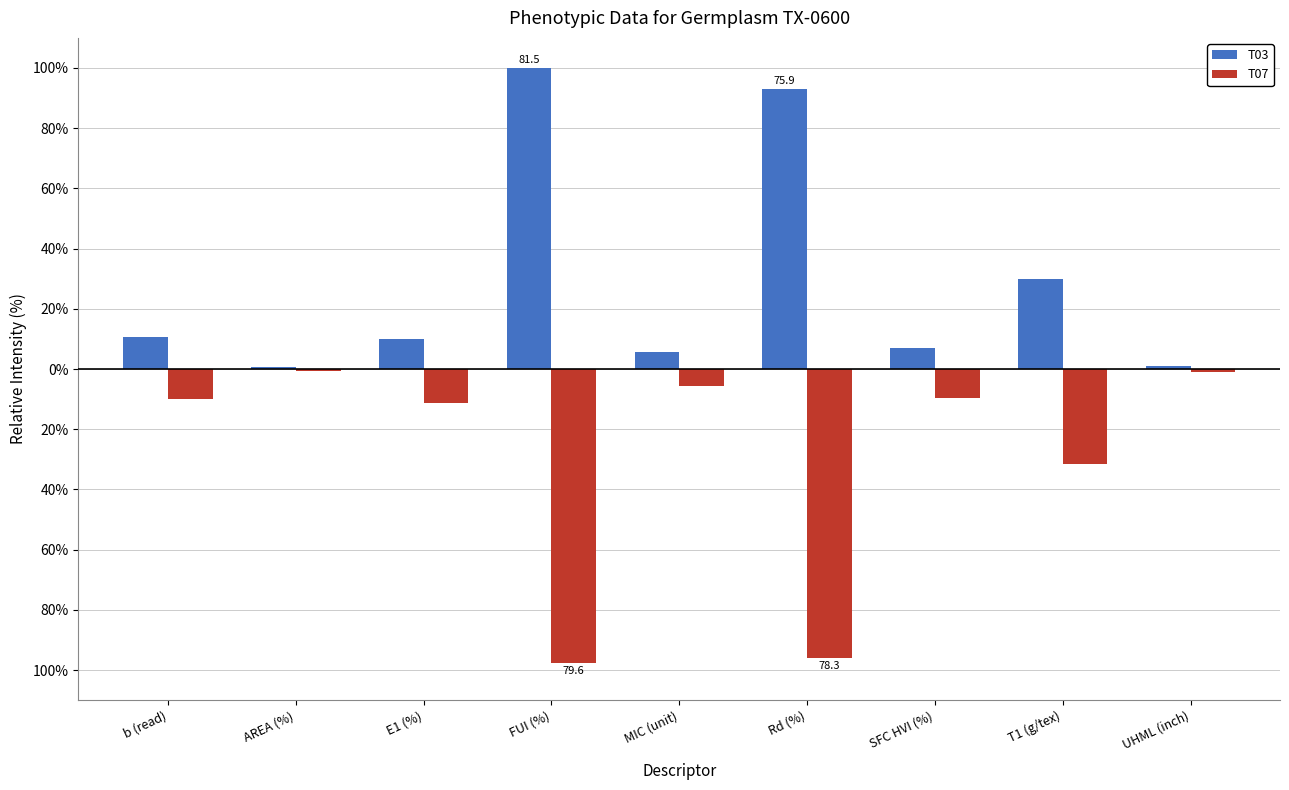

Are the bars horizontal?

No